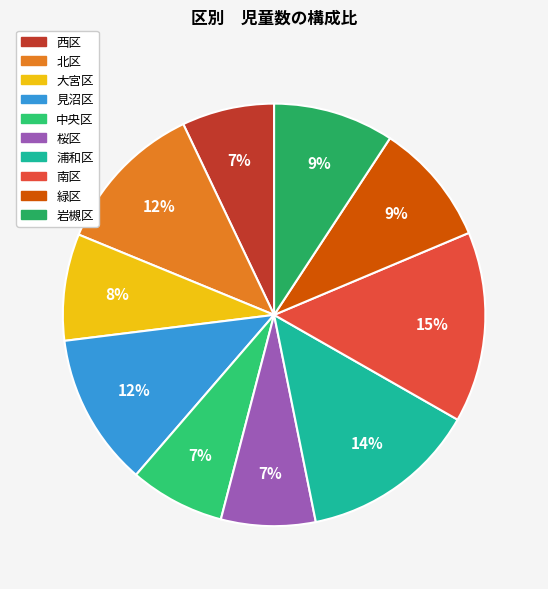

Is there any slice that represents more than half of the pie?

No